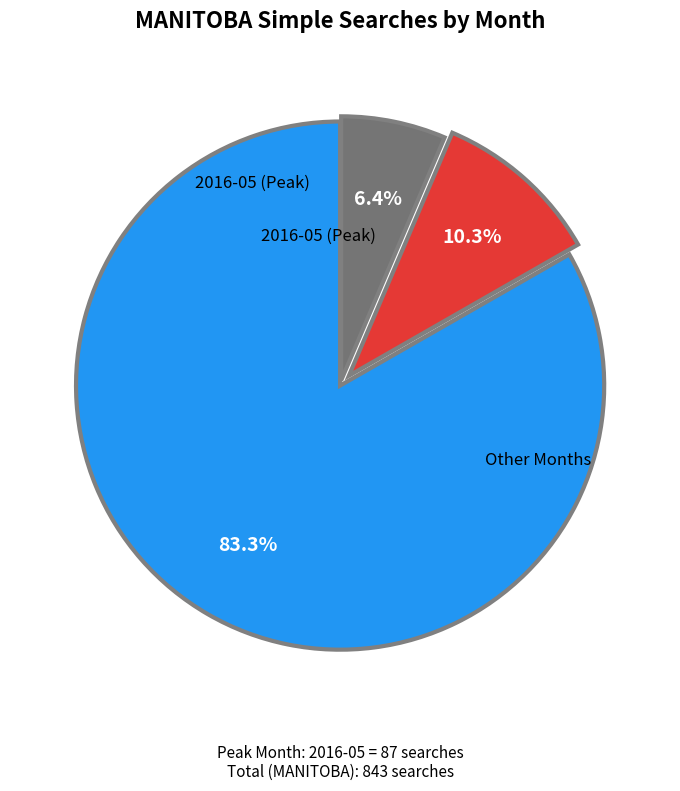

Is there a majority slice in this chart?

Yes